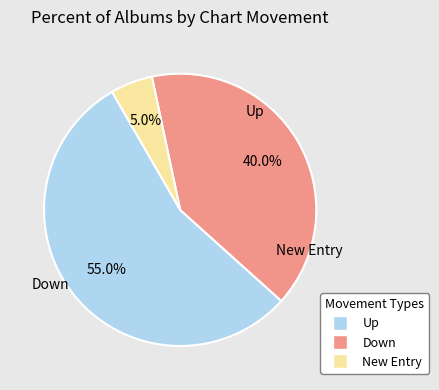

To the nearest percent, what is the difference between the largest and smallest slice percentages?

50%